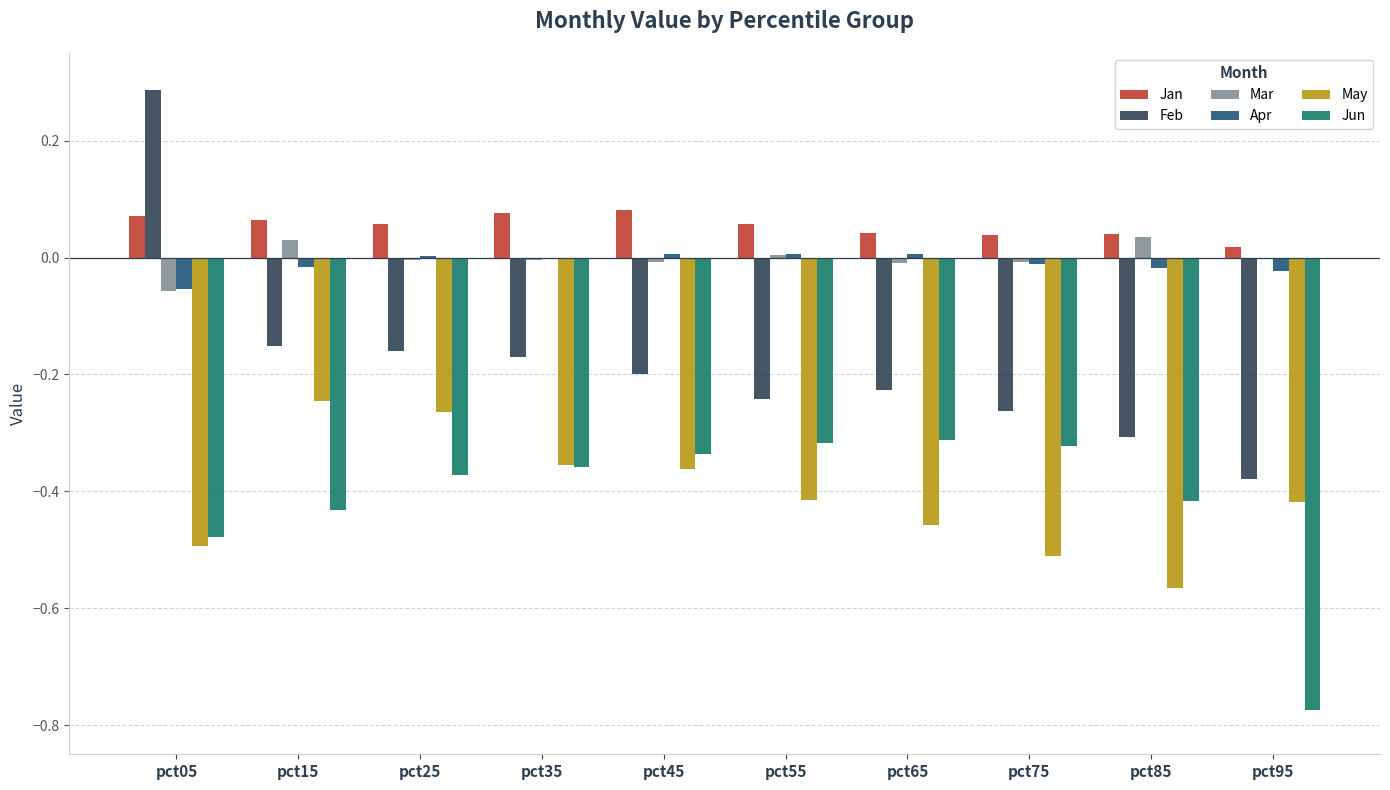

The value of Mar at pct65 is -0.0. True or false?

True